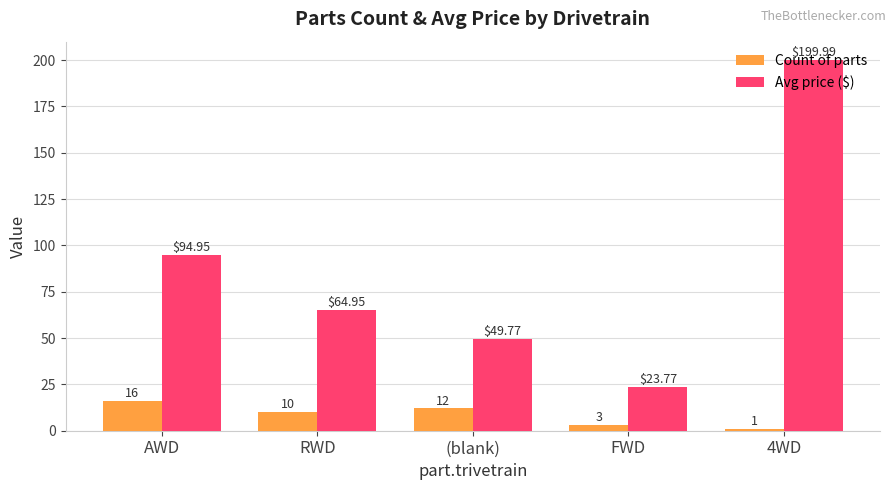

Count the number of categories in the chart.

5